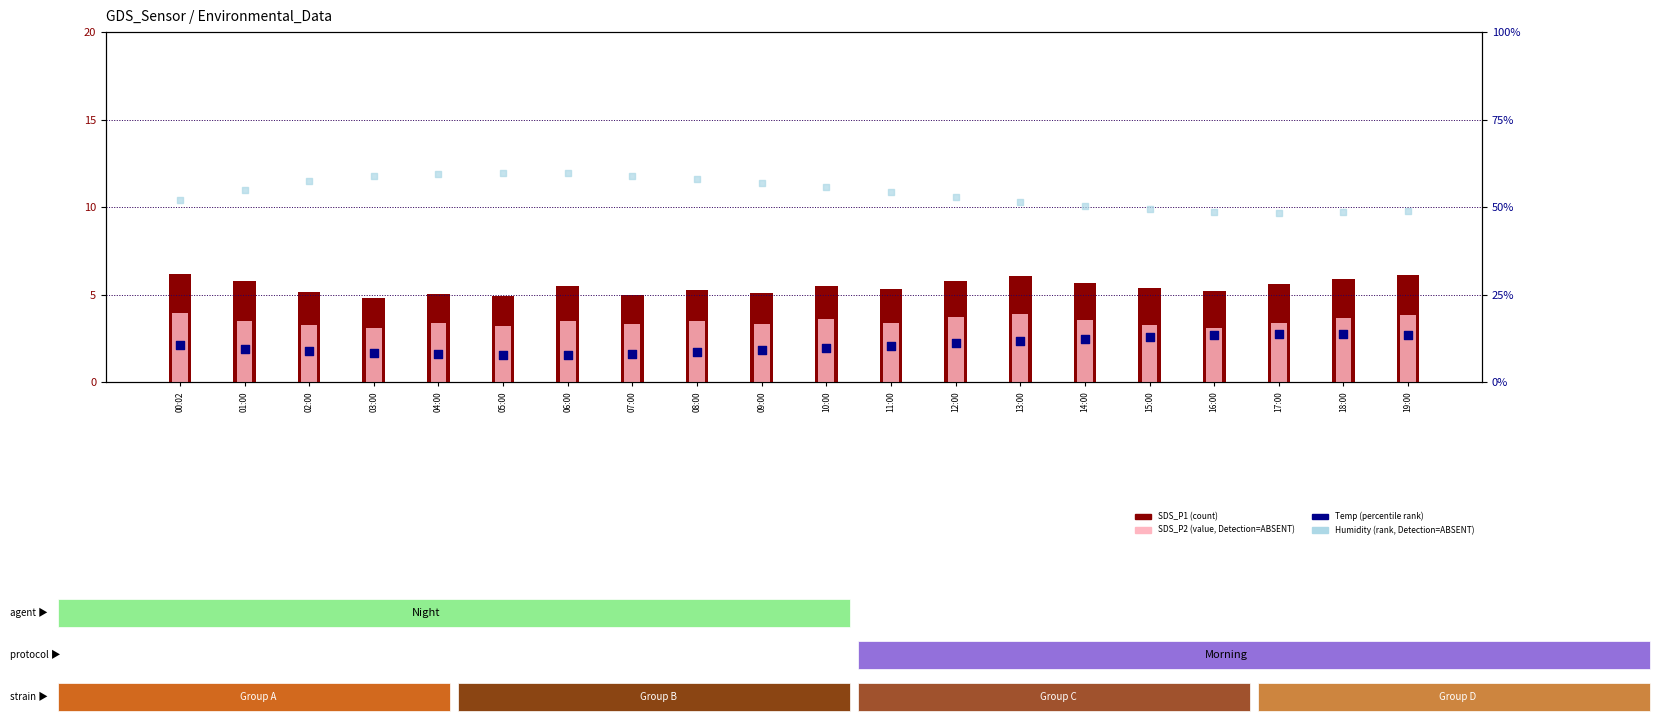

Is the value of SDS_P2 (value, Detection=ABSENT) at 02:00 greater than the value of SDS_P1 (count) at 15:00?

No